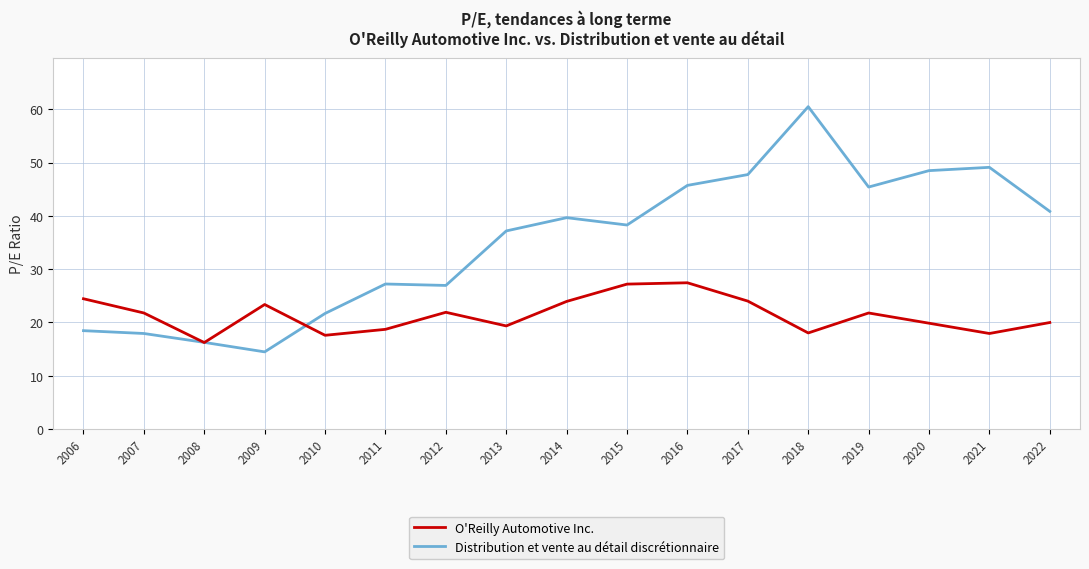

Rank the series by their maximum value, from highest to lowest.

Distribution et vente au détail discrétionnaire, O'Reilly Automotive Inc.